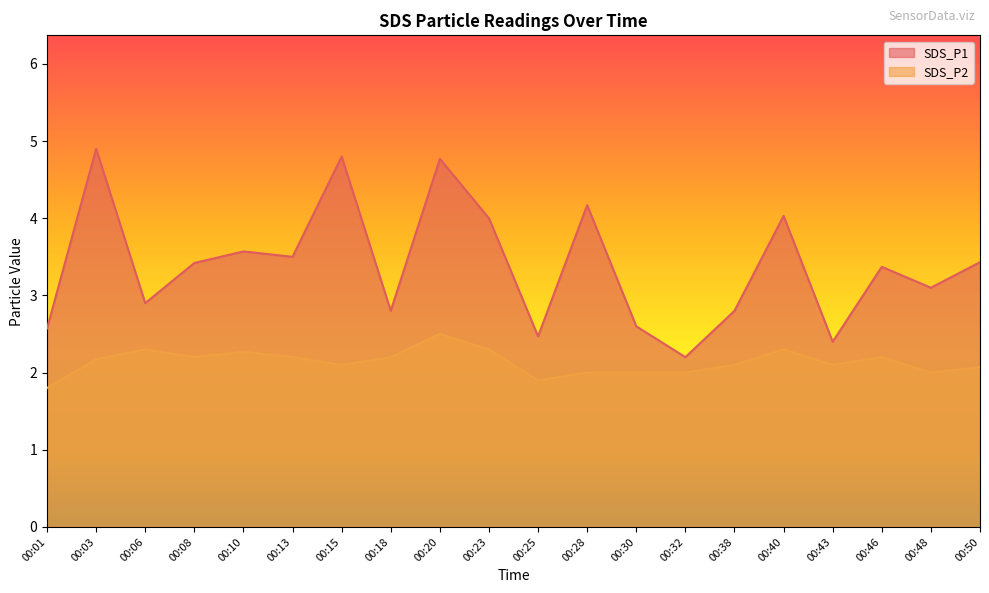

Does the chart display data point markers on the line(s)?

No